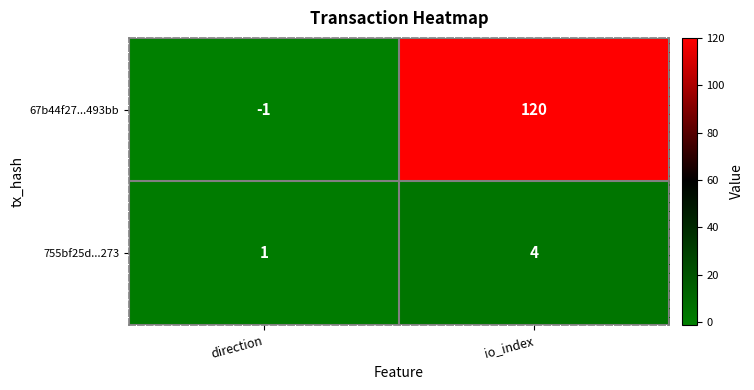

Reading left to right, list all the values displayed in this chart.

67b44f27...493bb: direction=-1	io_index=120
755bf25d...273: direction=1	io_index=4